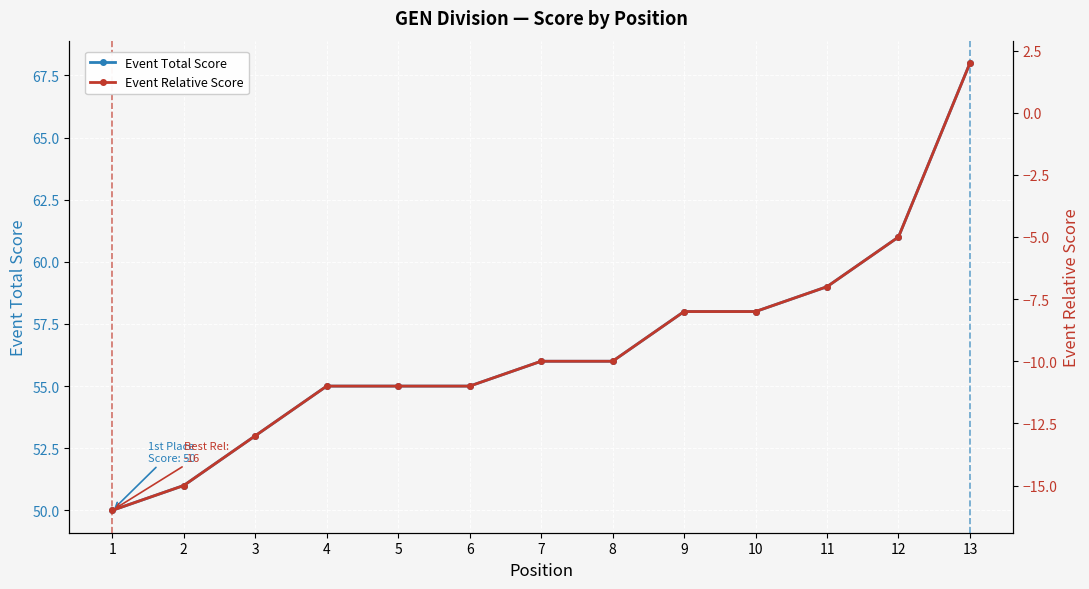

Reading left to right, transcribe all the data shown in this chart.

Event Total Score: 50	51	53	55	55	55	56	56	58	58	59	61	68
Event Relative Score: -16	-15	-13	-11	-11	-11	-10	-10	-8	-8	-7	-5	2